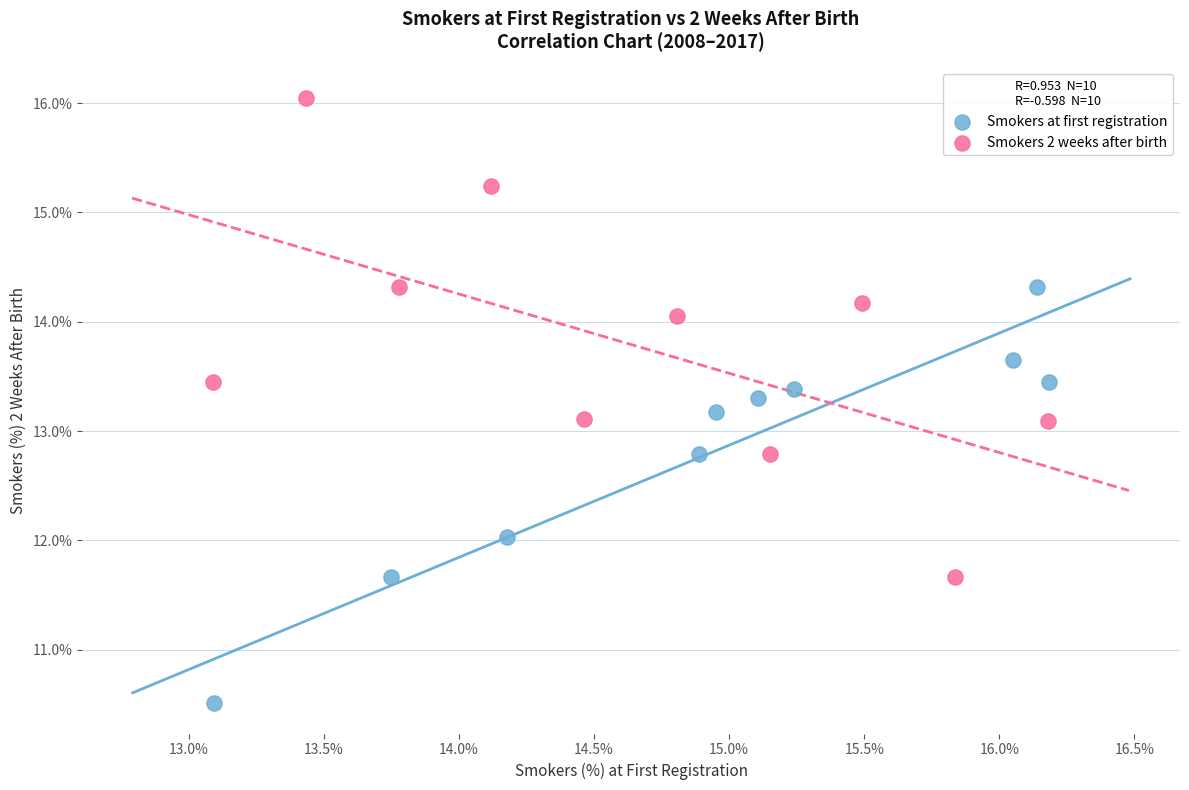

What are all the series names shown in the legend?

Smokers at first registration, Smokers 2 weeks after birth